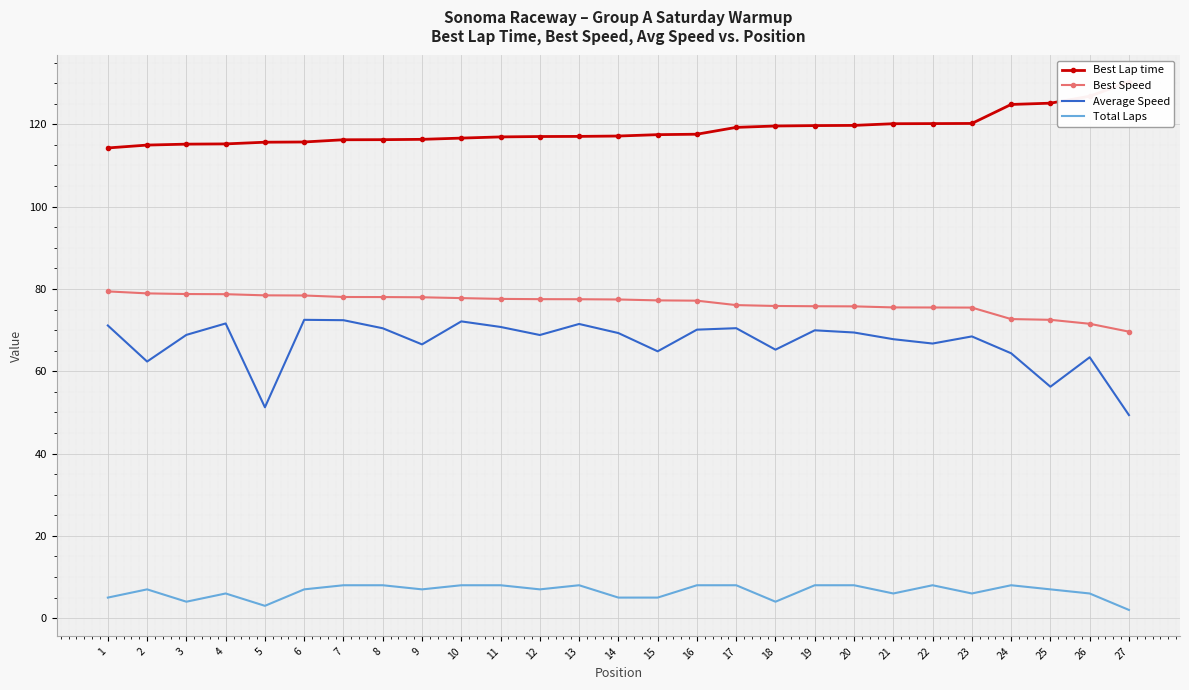

What is the difference between the highest and lowest values at 10?

108.6